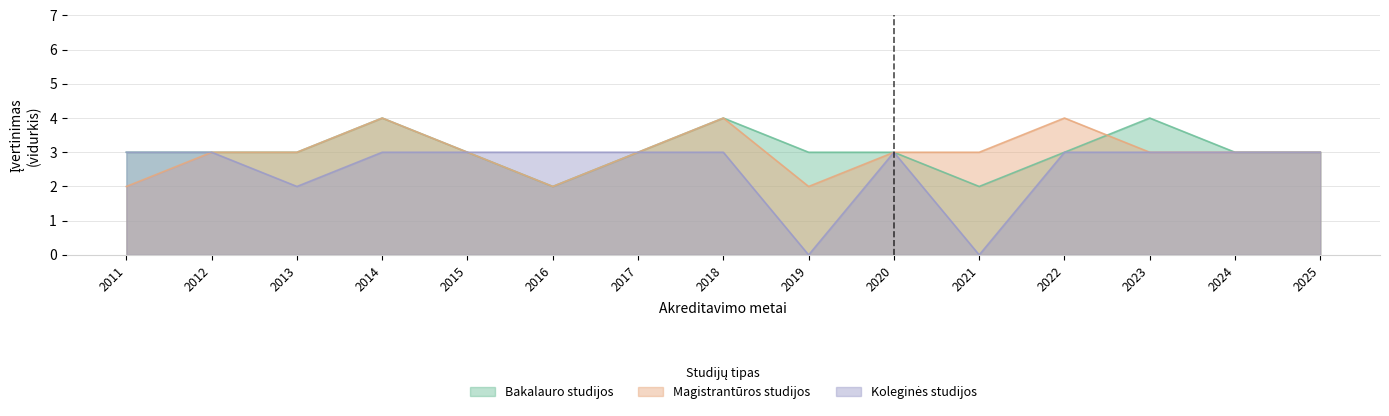

How many interior local peaks does the Koleginės studijos series have?

1